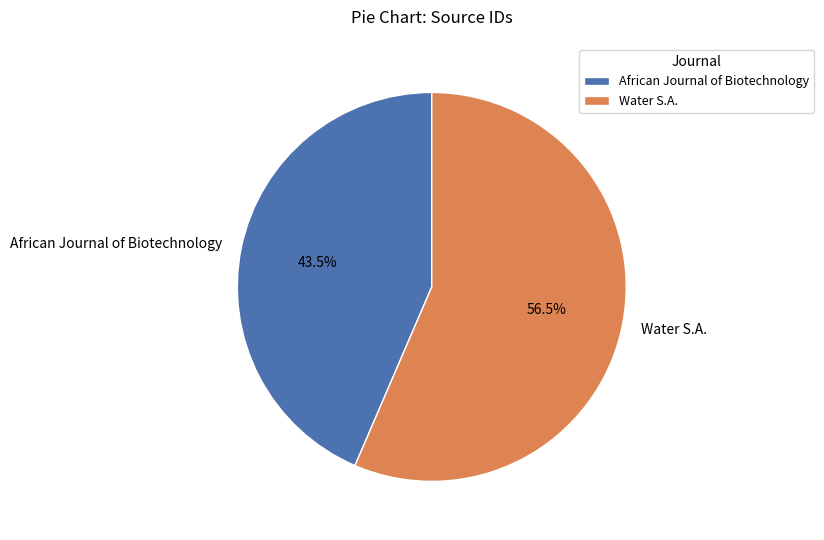

Do Water S.A. and African Journal of Biotechnology together represent more than half of the pie?

Yes